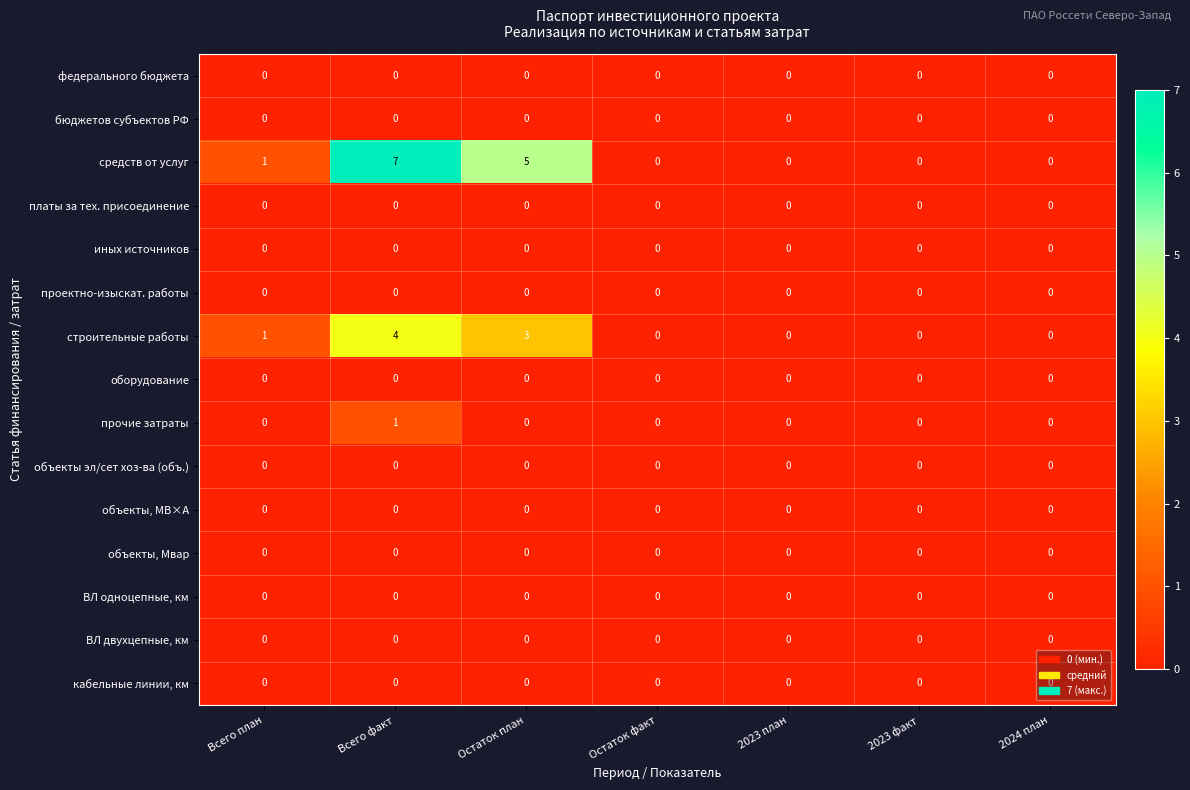

What is the greatest value displayed?

7